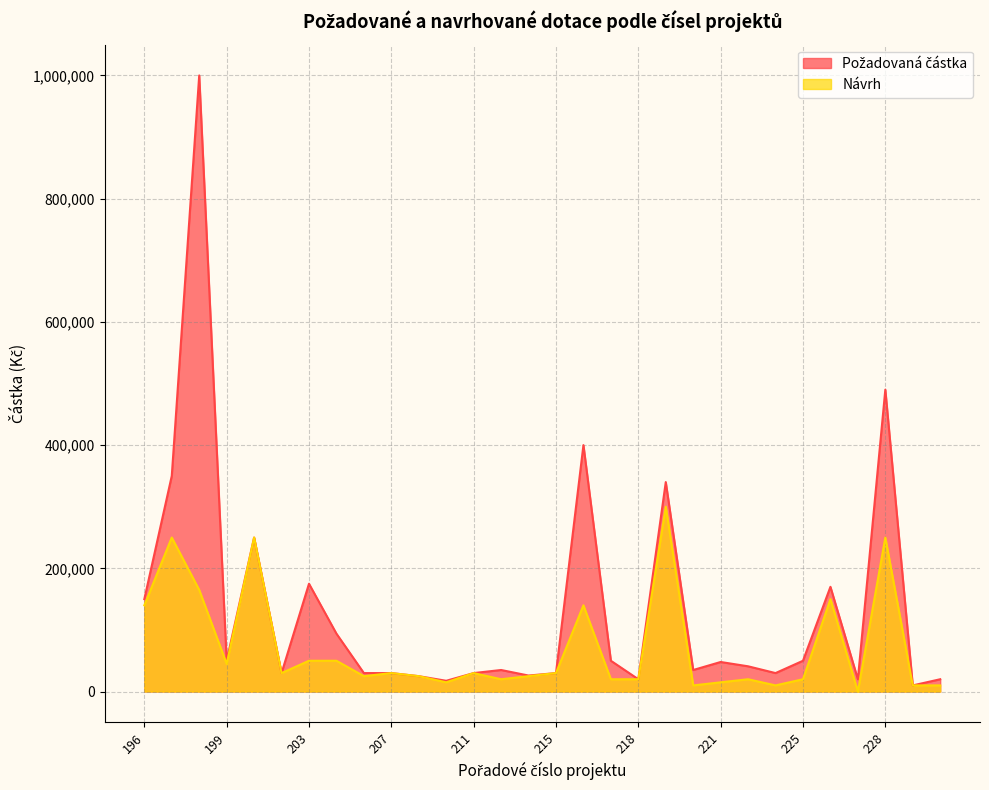

Reading left to right, what are all the values shown in this chart?

Požadovaná částka: 196=150000	197=350000	198=1000000	199=50000	200=250000	202=30000	203=175000	205=94000	206=30000	207=30000	209=25000	210=17500	211=30000	213=35000	214=26000	215=30000	216=400000	217=50000	218=20000	219=340000	220=35000	221=48000	222=41000	224=30000	225=50000	226=170000	227=20000	228=490000	229=10000	230=20000
Návrh: 196=140000	197=250000	198=165000	199=45000	200=250000	202=30000	203=50000	205=50000	206=25000	207=30000	209=25000	210=15000	211=30000	213=20000	214=25000	215=30000	216=140000	217=20000	218=20000	219=300000	220=10000	221=15000	222=20000	224=10000	225=20000	226=150000	227=0	228=250000	229=10000	230=10000